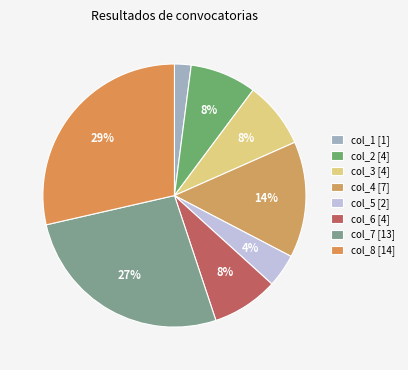

Which slice is the largest?

col_8